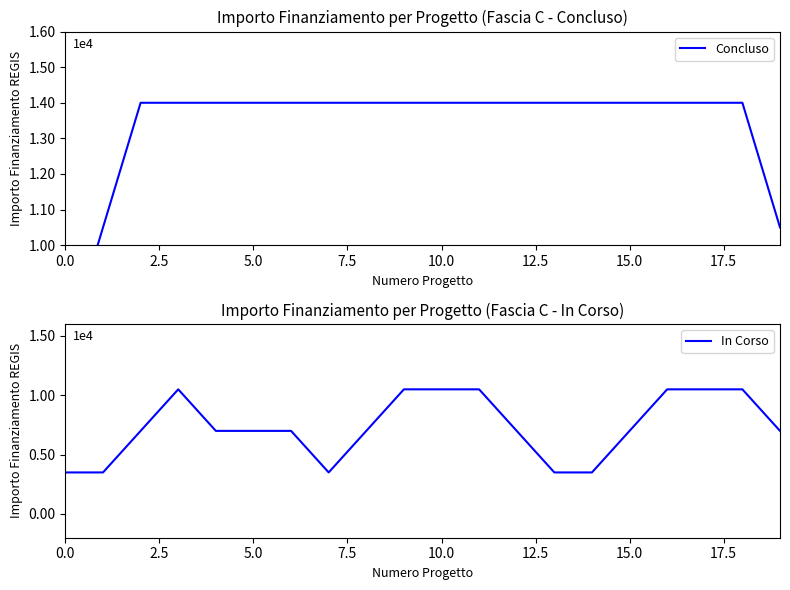

At 16, list the series in order from largest to smallest.

Concluso, In Corso